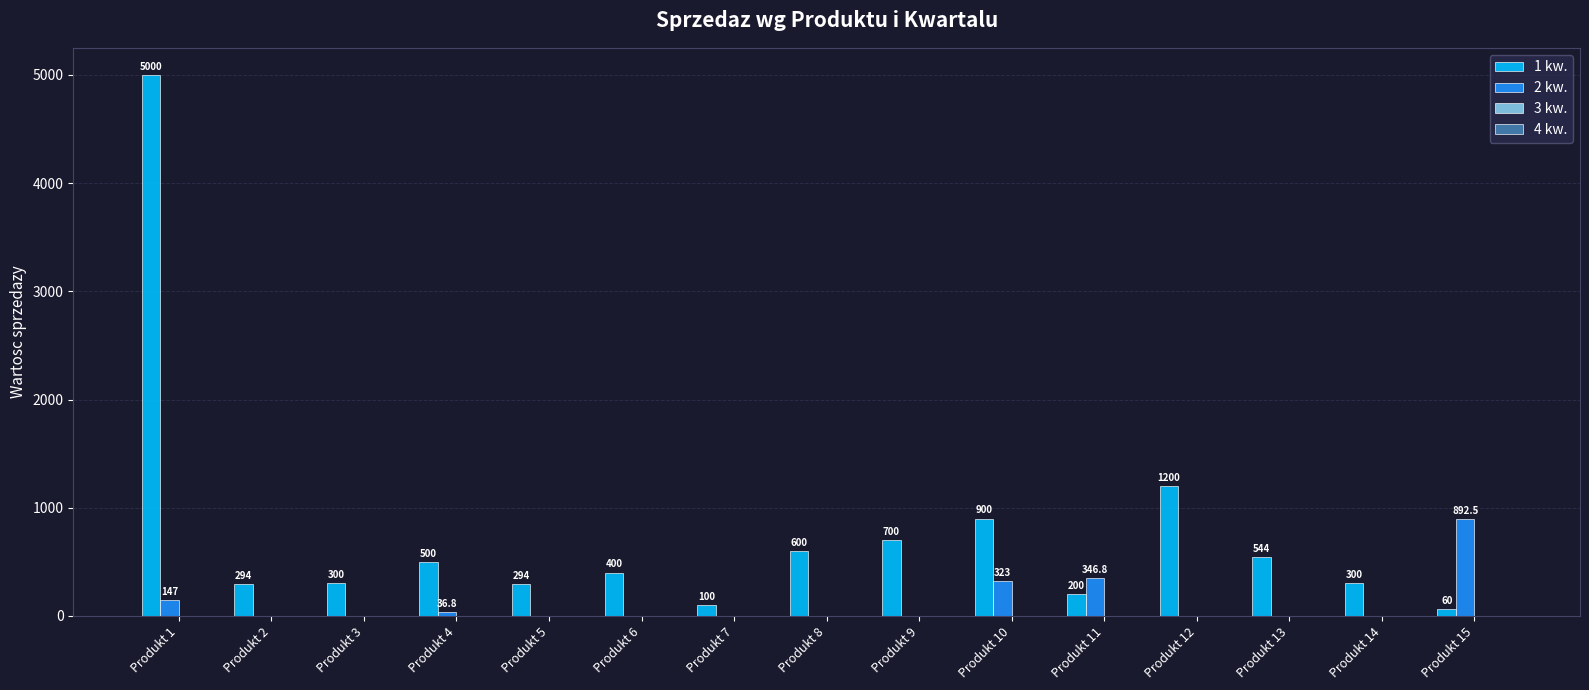

What is the approximate value of 1 kw. at Produkt 4?

500.0